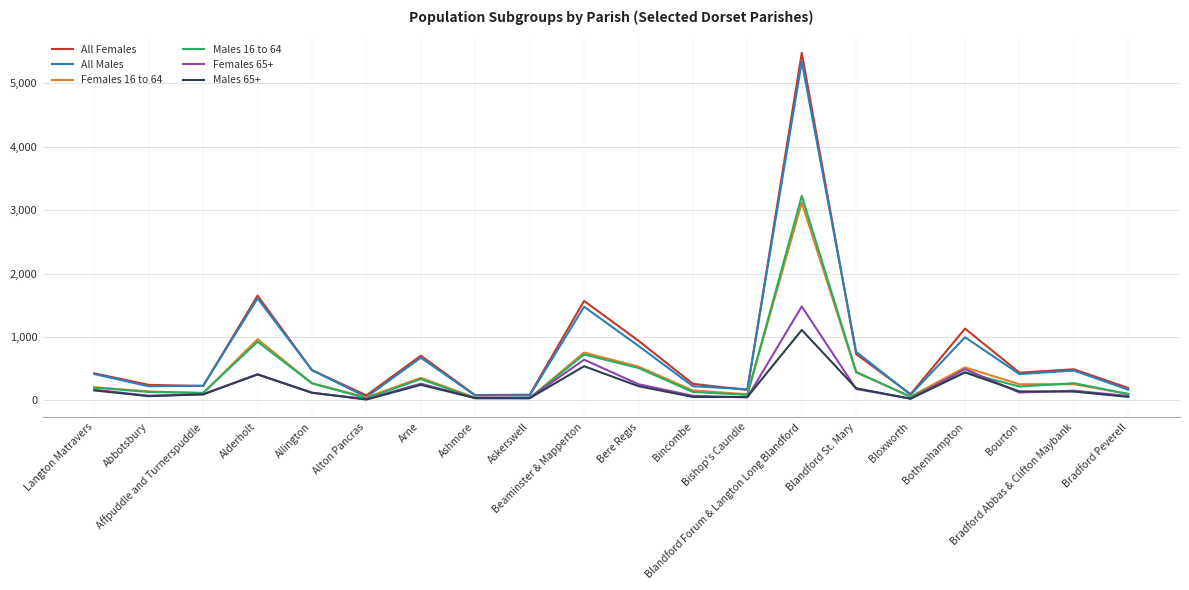

What is the maximum value shown in the chart?

5482